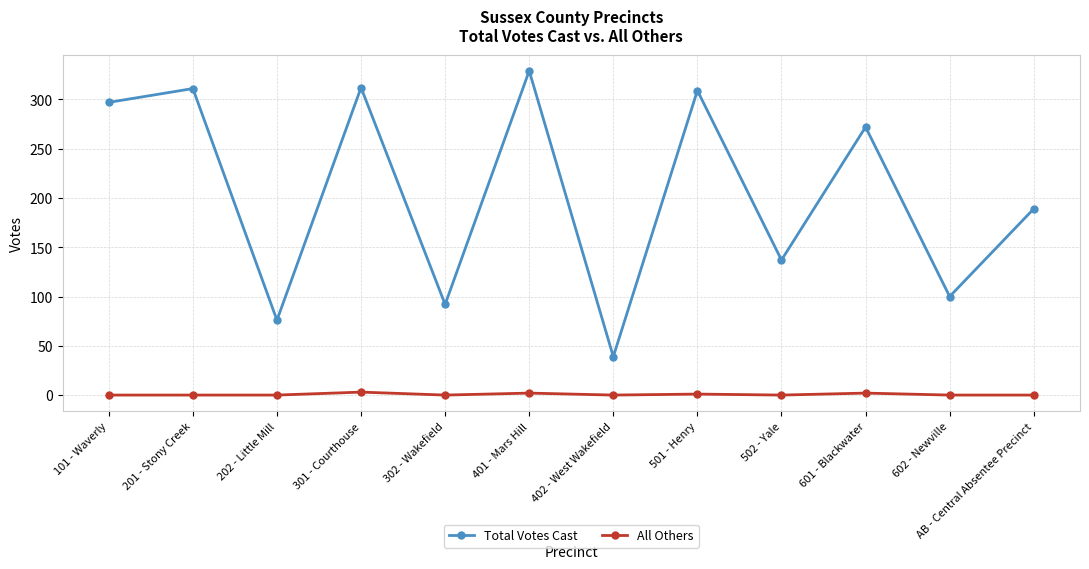

What is the sum of all Total Votes Cast values?

2463